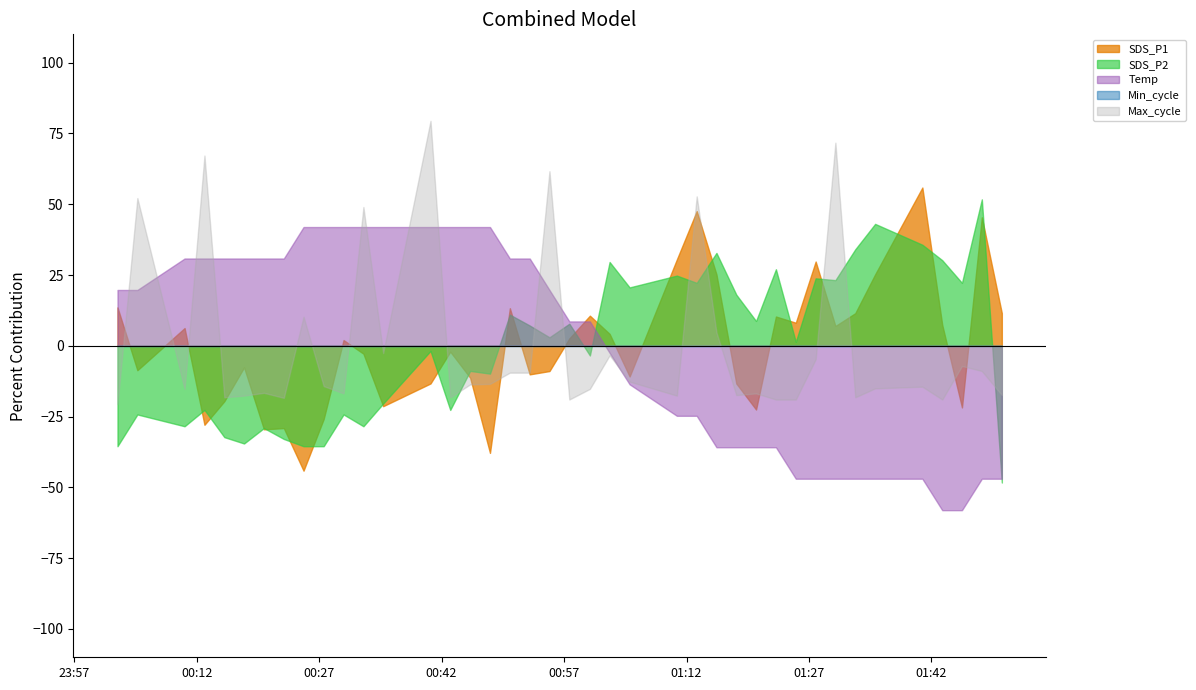

What are all the series names shown in the legend?

SDS_P1, SDS_P2, Temp, Min_cycle, Max_cycle